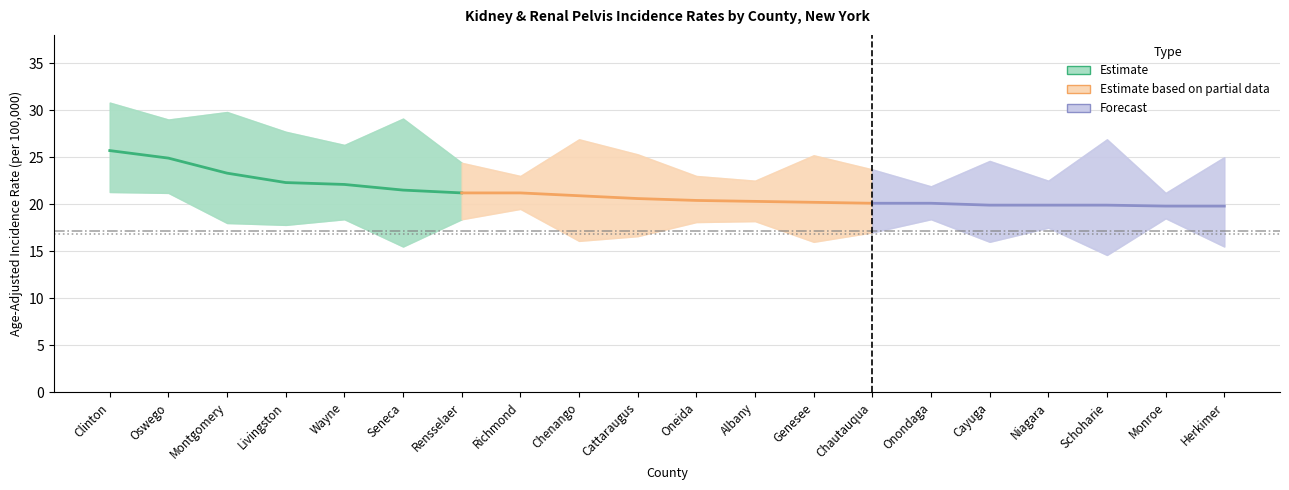

What is the smallest value displayed?

14.6